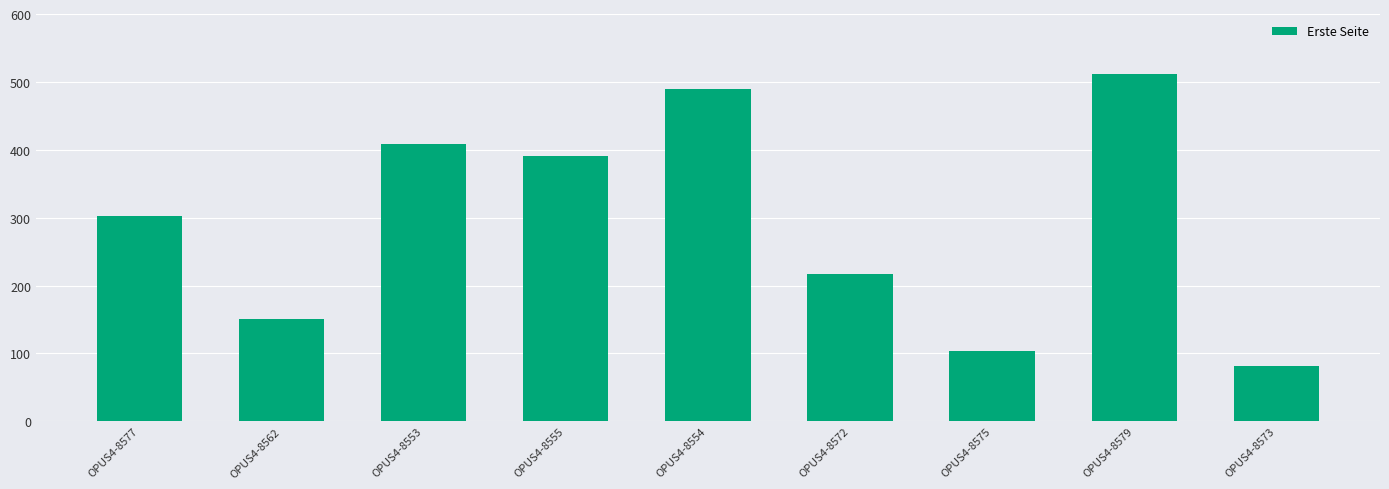

How many data points are less than 303?

4